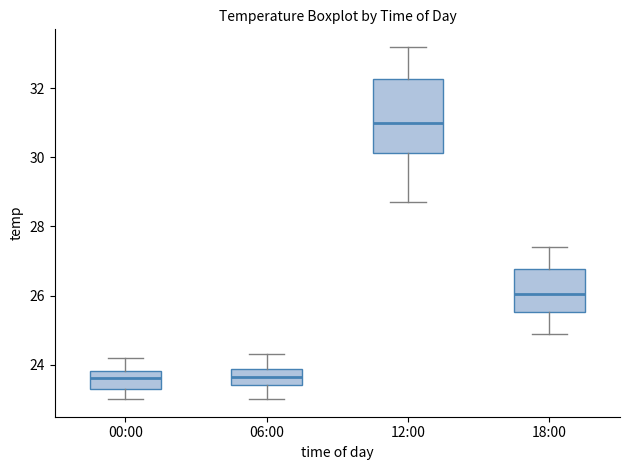

Reading left to right, read every box against the y-axis: the position of its median line, the range the box covers, and the ends of its whiskers. The values are not printed on the chart, so give them approximately, as read against the axis.

00:00: median 23.6, box 23.4 to 23.8, whiskers 23.0 to 24.2
06:00: median 23.6, box 23.4 to 23.8, whiskers 23.0 to 24.4
12:00: median 31.0, box 30.2 to 32.2, whiskers 28.8 to 33.2
18:00: median 26.0, box 25.6 to 26.8, whiskers 25.0 to 27.4